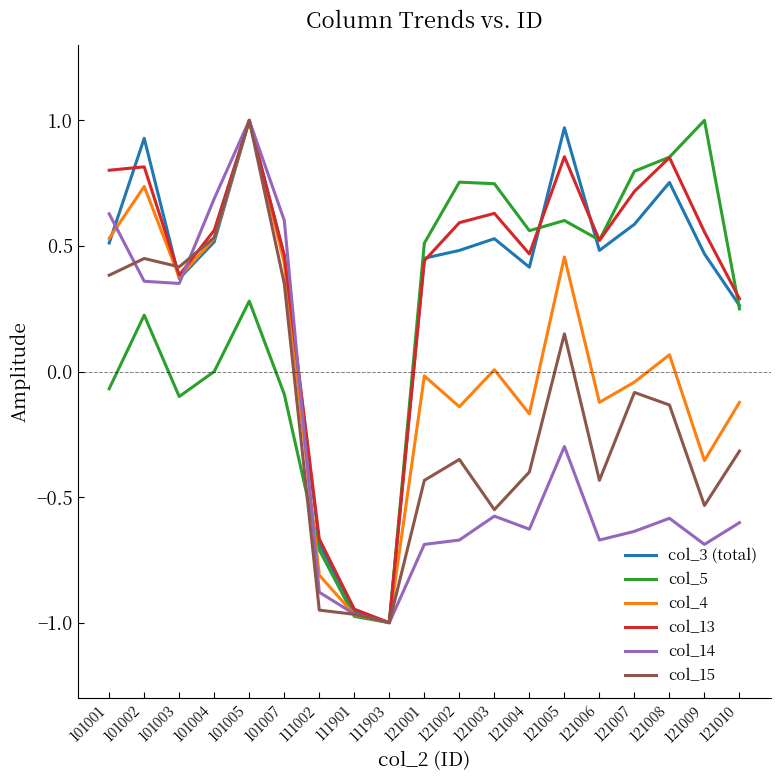

The value of col_15 at 121001 is -0.8. True or false?

False